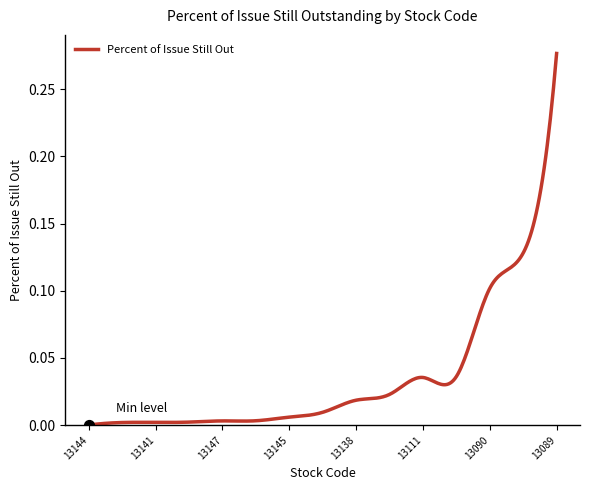

How many lines are shown in the chart?

1